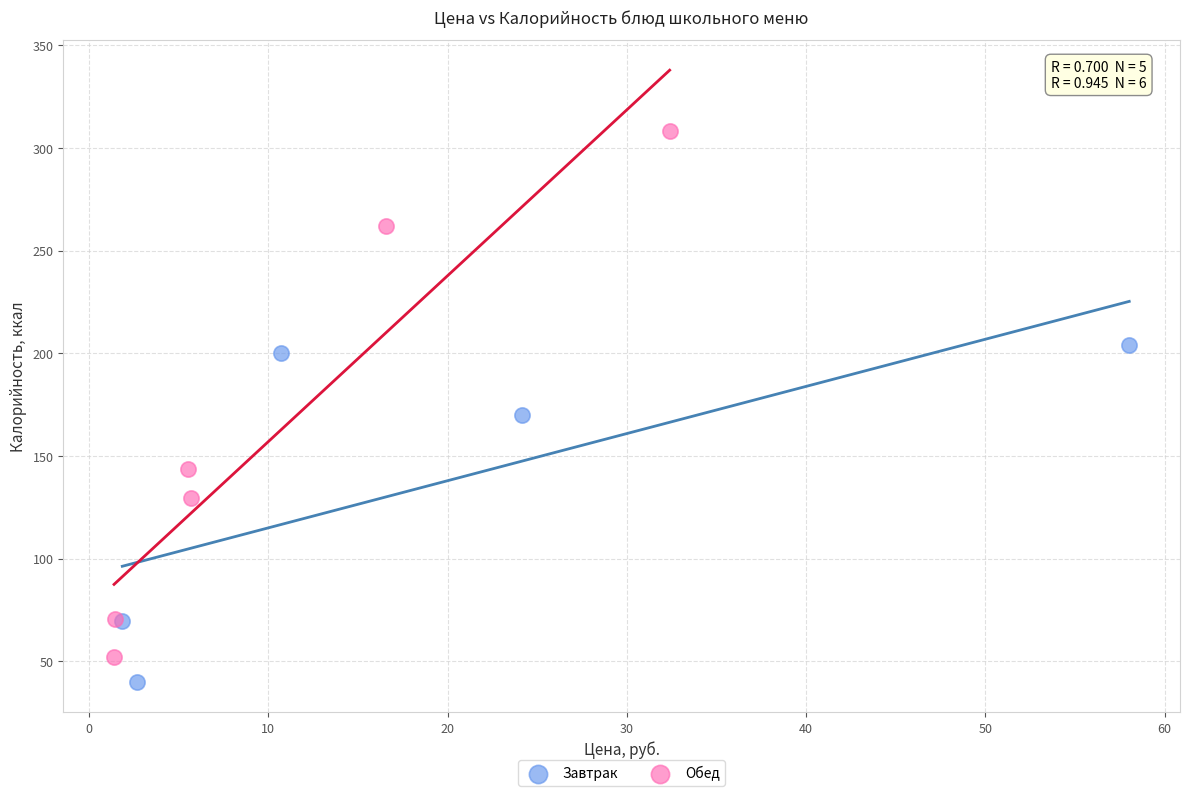

Which series contains the highest Y value?

Обед